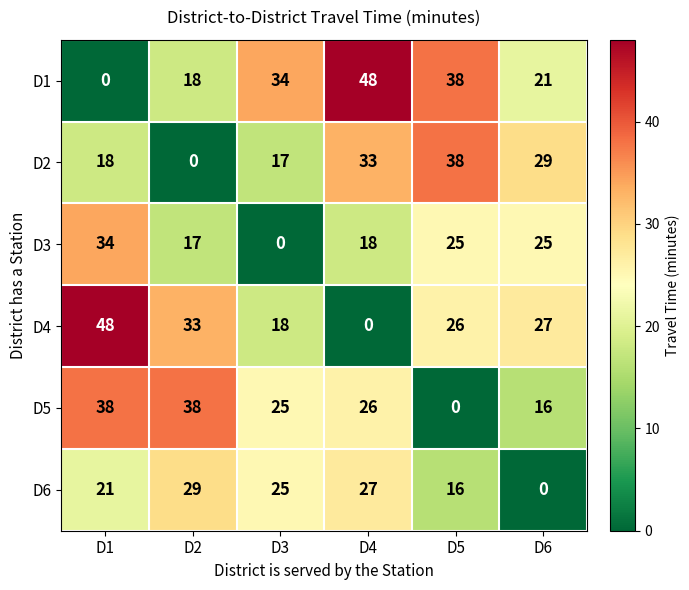

At D6, list the series in order from smallest to largest.

D6, D5, D1, D3, D4, D2